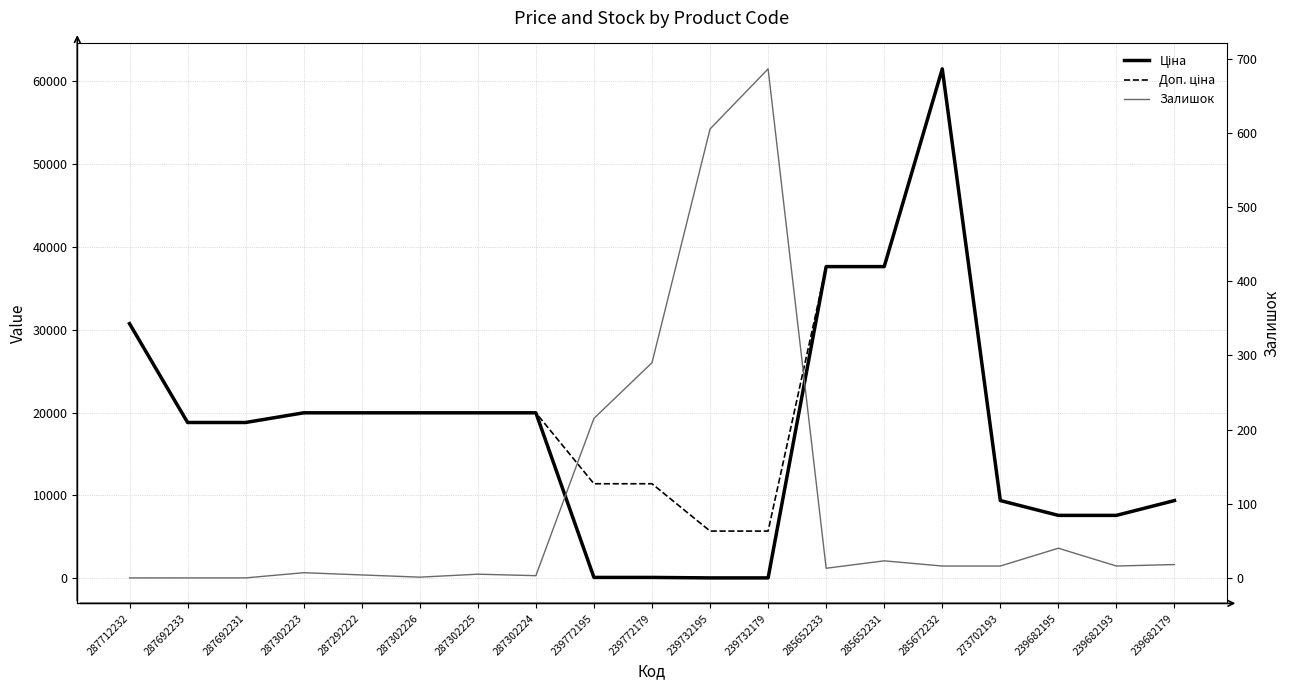

At which label is Ціна closest to 30745?

287712232